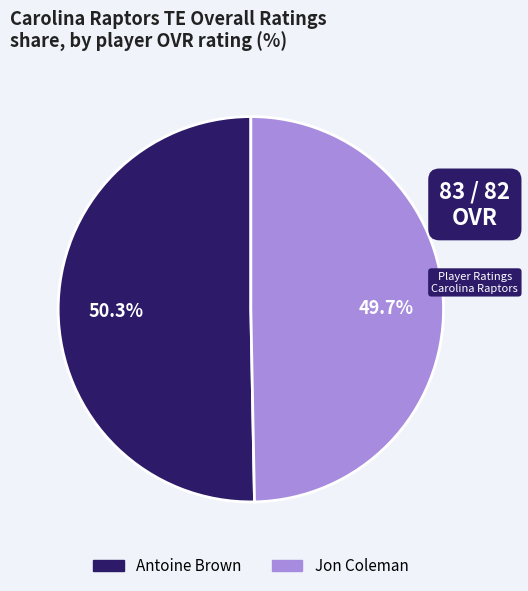

How many slices are in this pie chart?

2